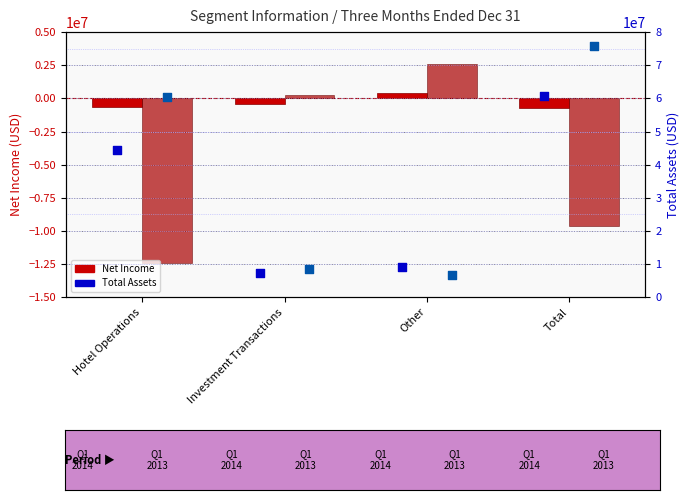

Which series has the largest Y range (max minus min)?

Q1 2013 Total Assets